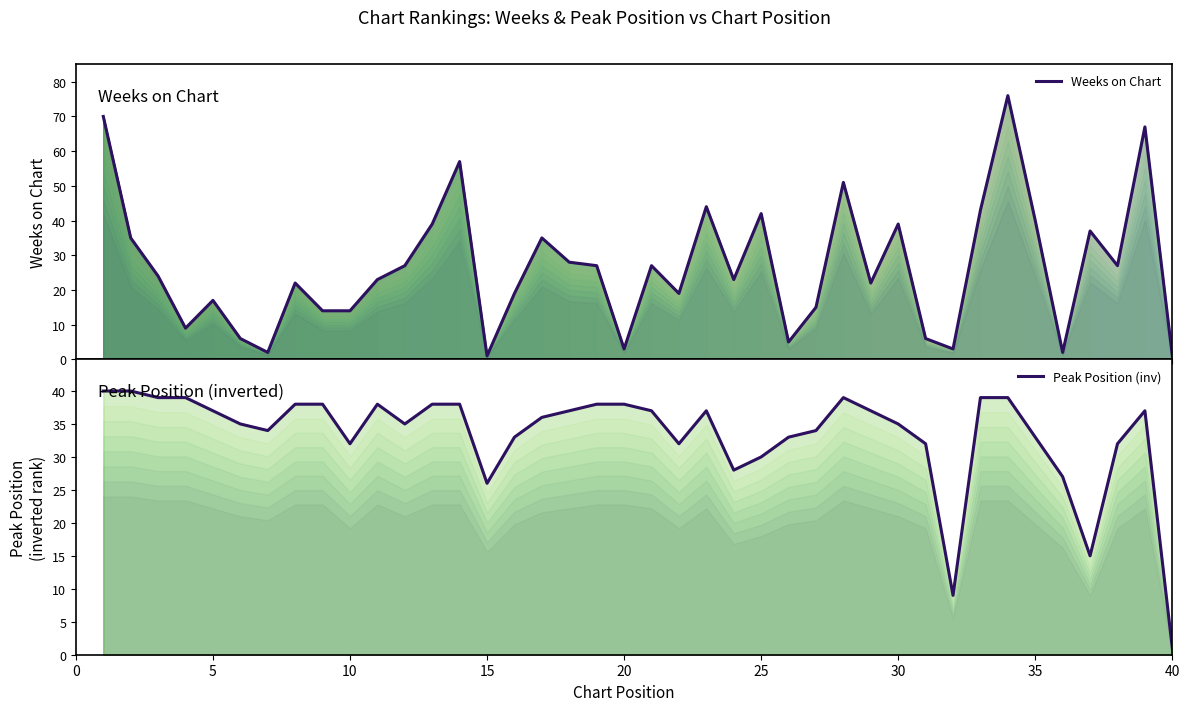

What are all the series names shown in the legend?

Weeks on Chart, Peak Position (inv)